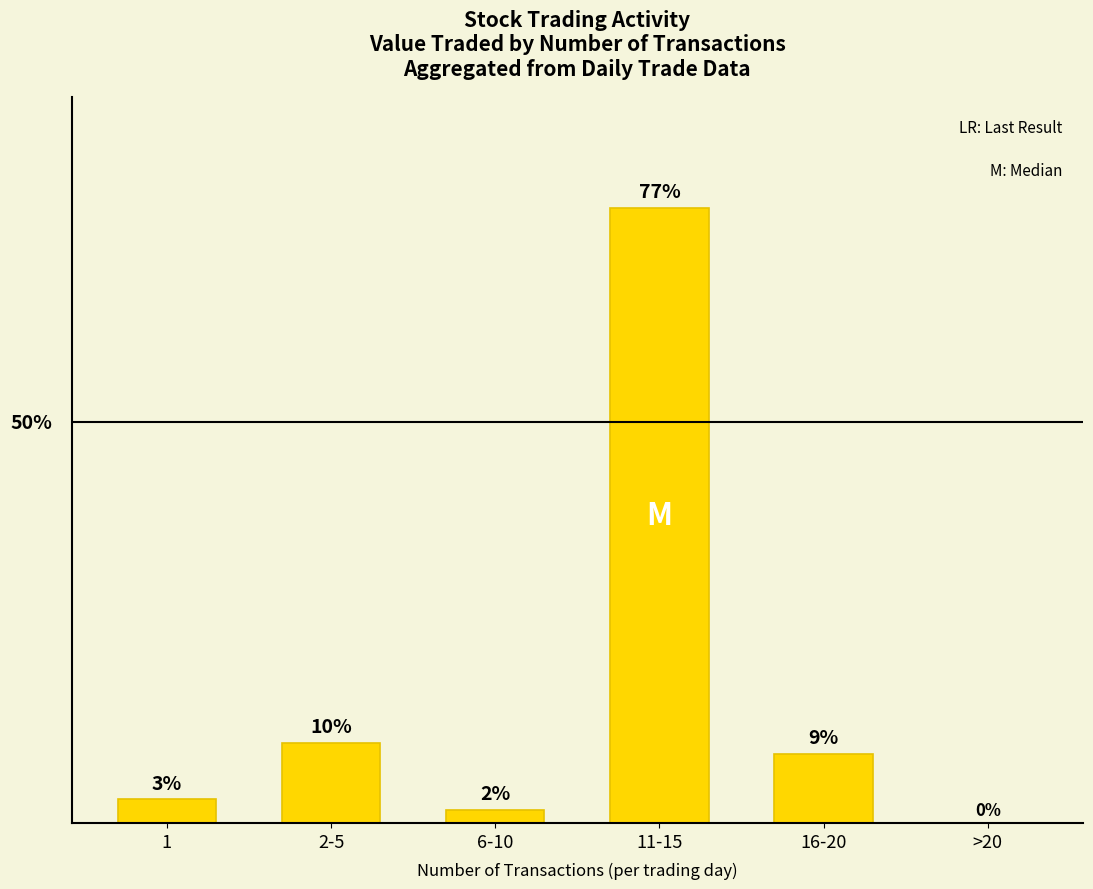

Between 16-20 and 6-10, which is larger?

16-20